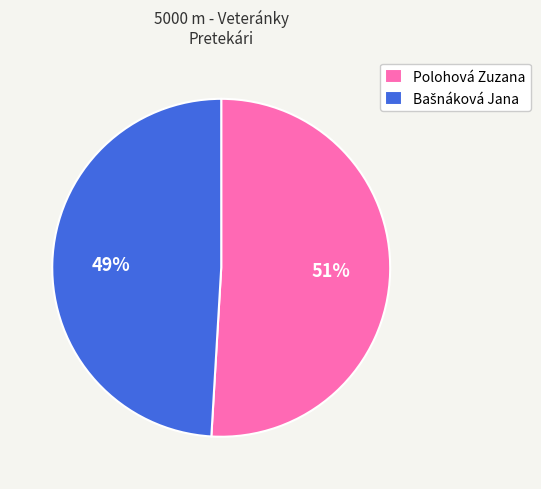

How many slices are in this pie chart?

2